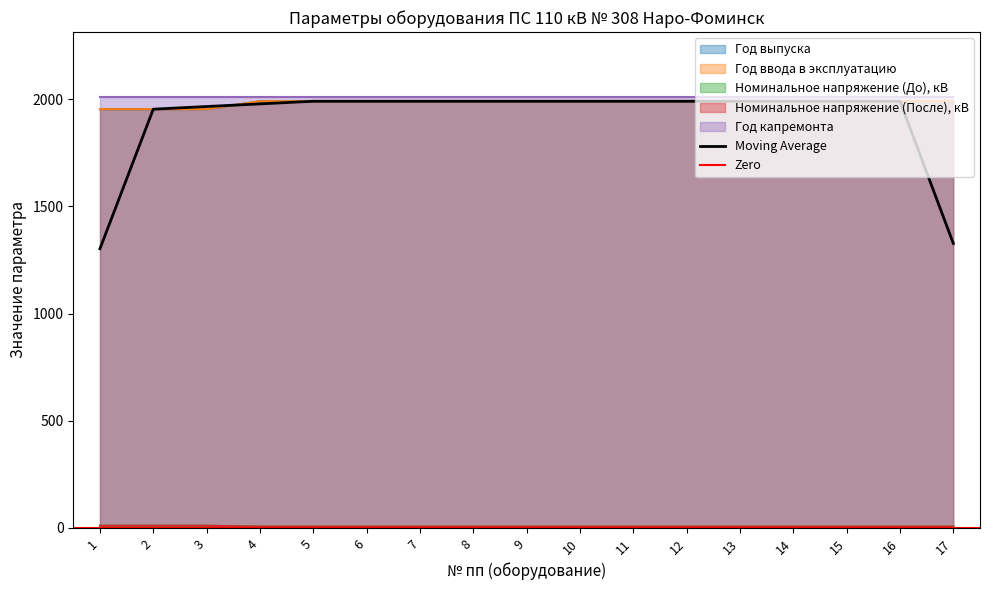

Which series has the largest range (max minus min)?

Год выпуска